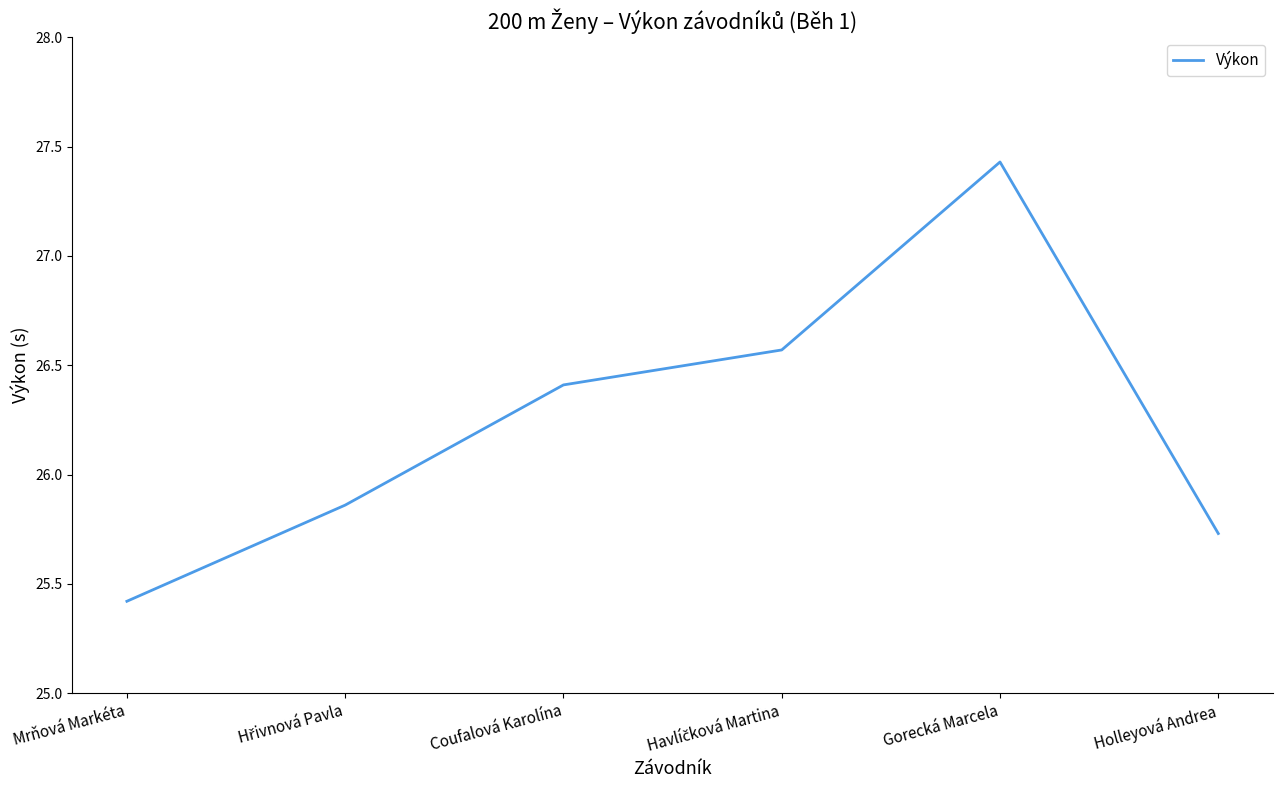

What is the change in value from Coufalová Karolína to Gorecká Marcela?

+1.0